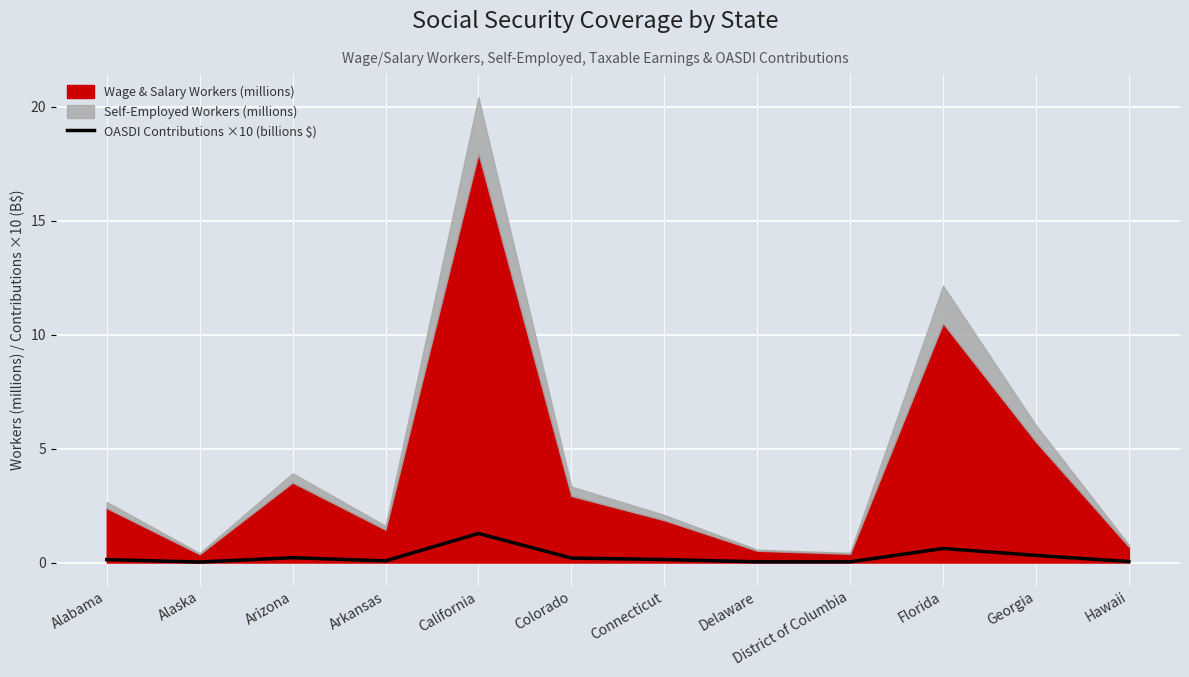

At which category does the data reach its first local valley?

Alaska